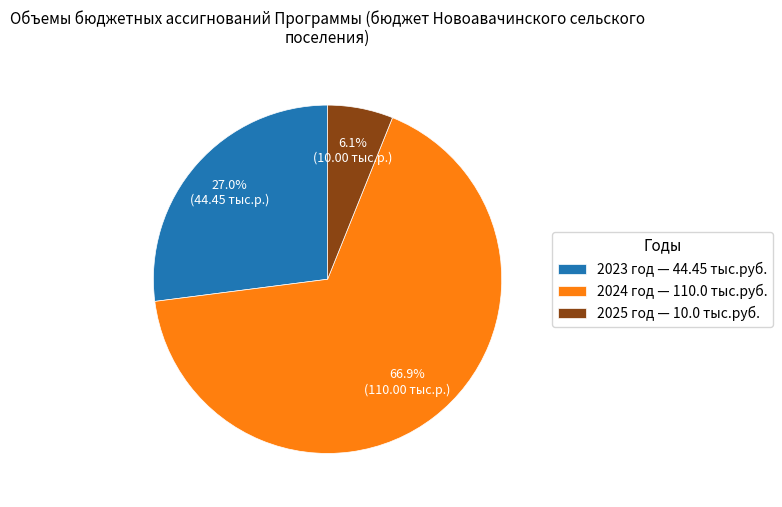

How many segments does this pie chart have?

3